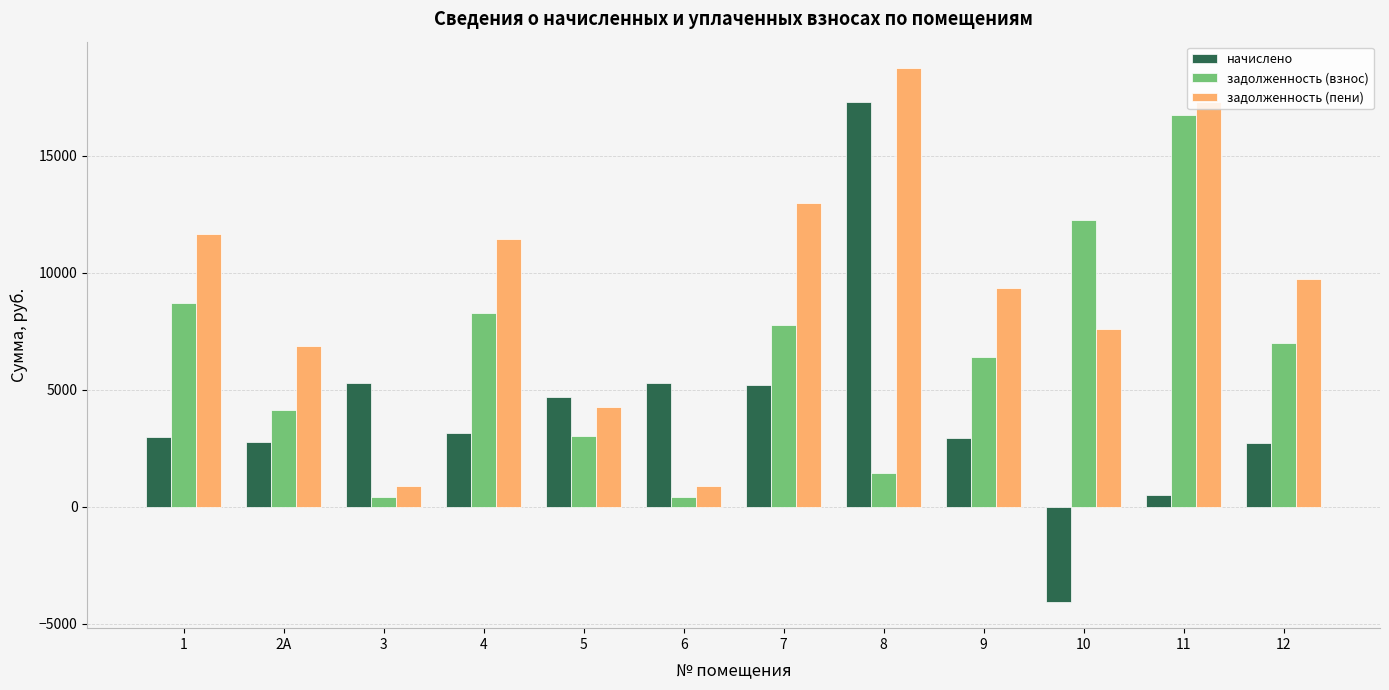

List the series in order of their overall mean, lowest first.

начислено, задолженность (взнос), задолженность (пени)